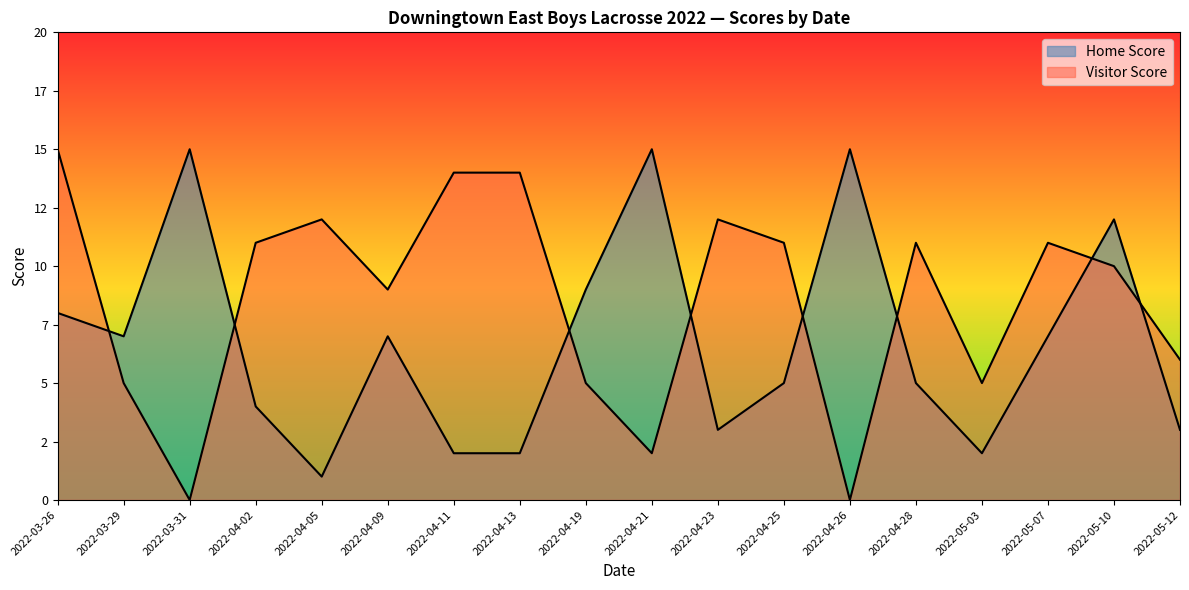

True or false: Visitor Score has more than 2 points higher than both neighbors.

True